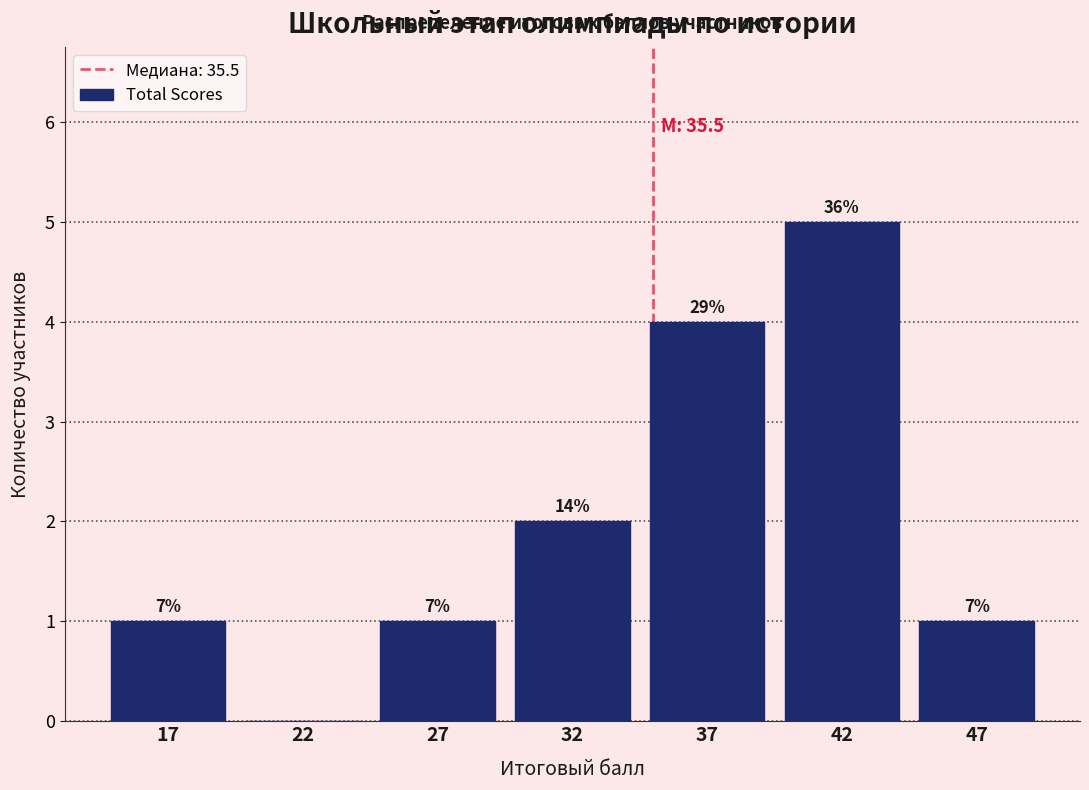

Are the bars horizontal?

No